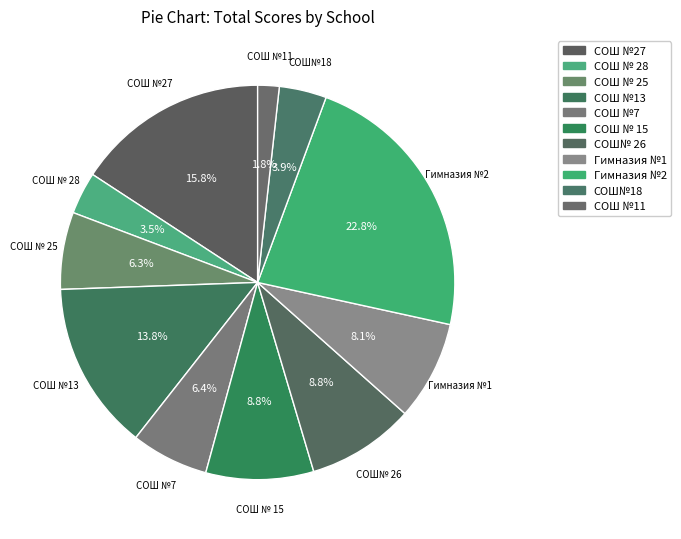

To the nearest percent, what percentage of the pie is СОШ №27?

16%